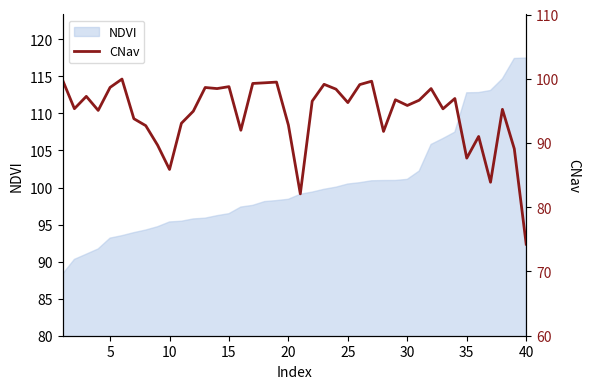

What is the highest value of the NDVI series?

117.5